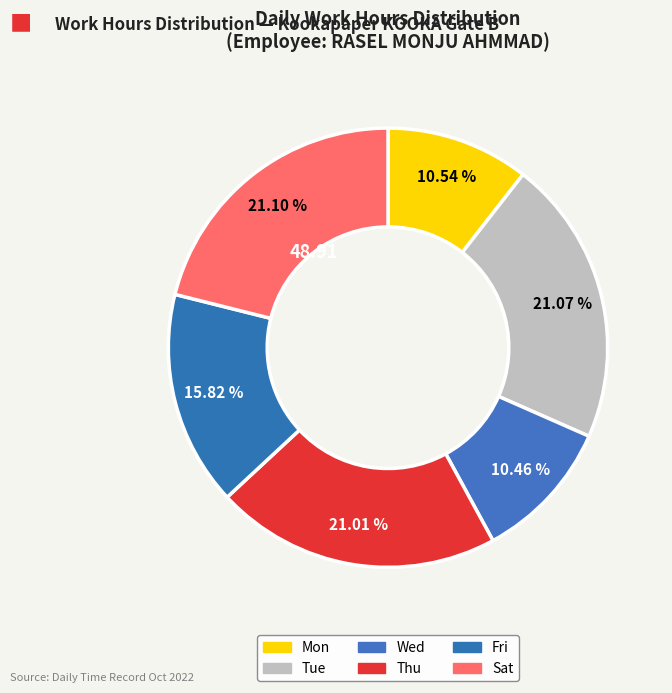

How many slices are in this pie chart?

6